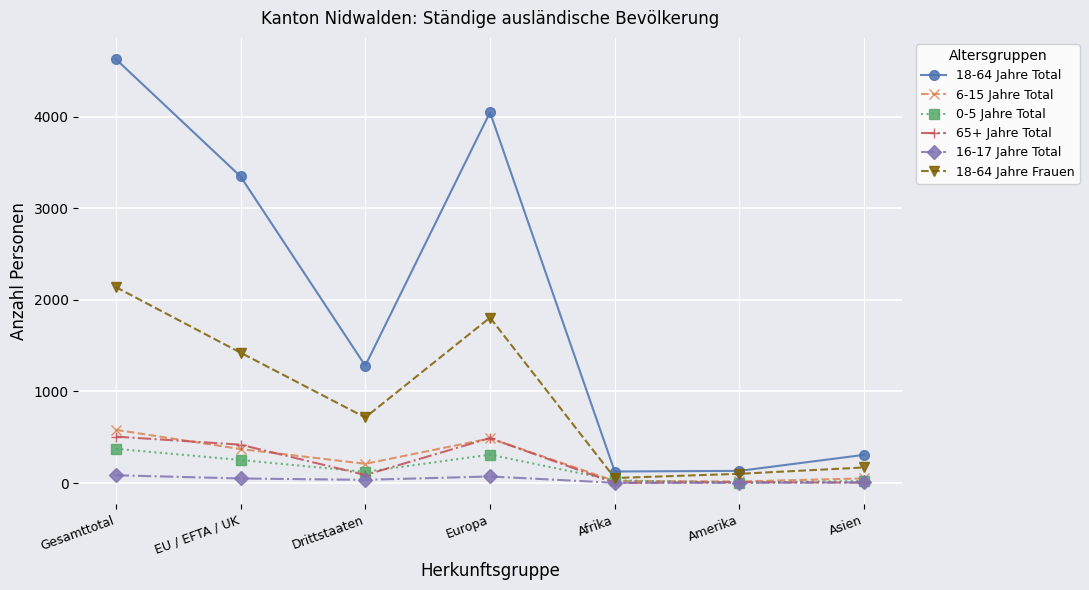

At which category does the chart reach its peak across all series?

Gesamttotal